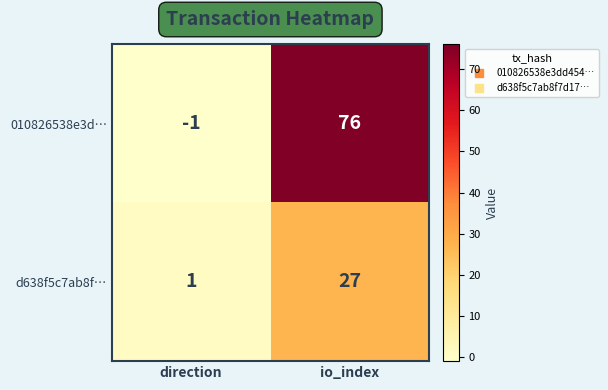

At io_index, list the series in order from smallest to largest.

d638f5c7ab8f…, 010826538e3d…